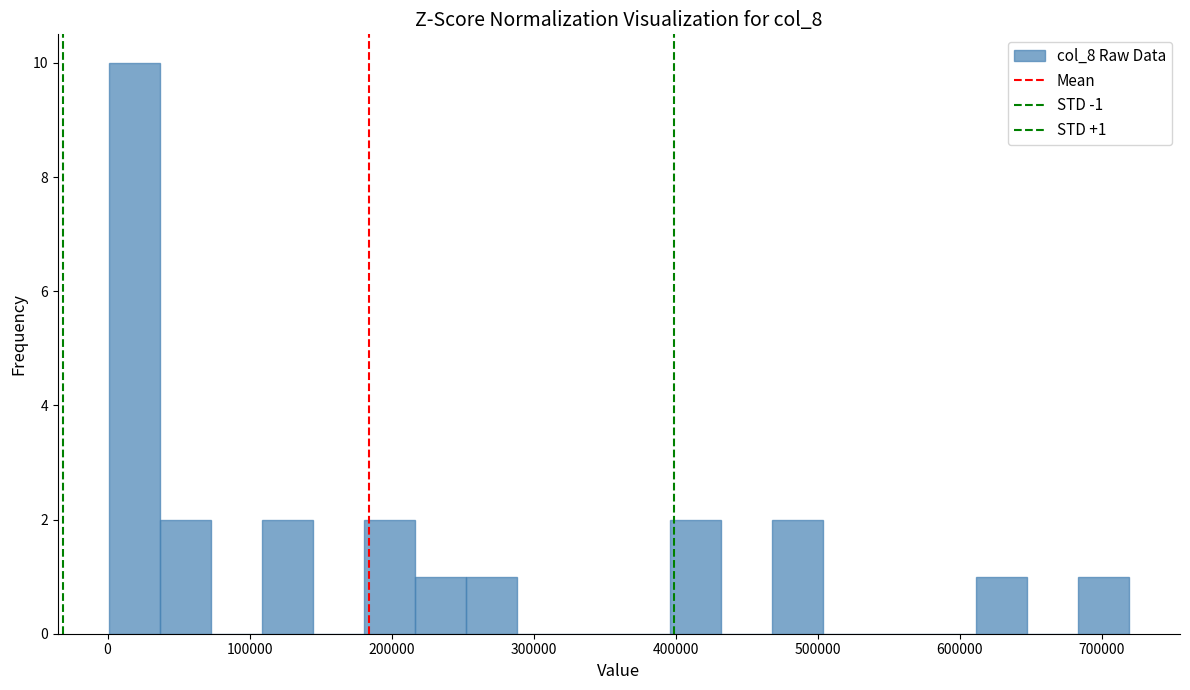

Read against the x-axis, roughly where is the centre of the tallest bar?

20000